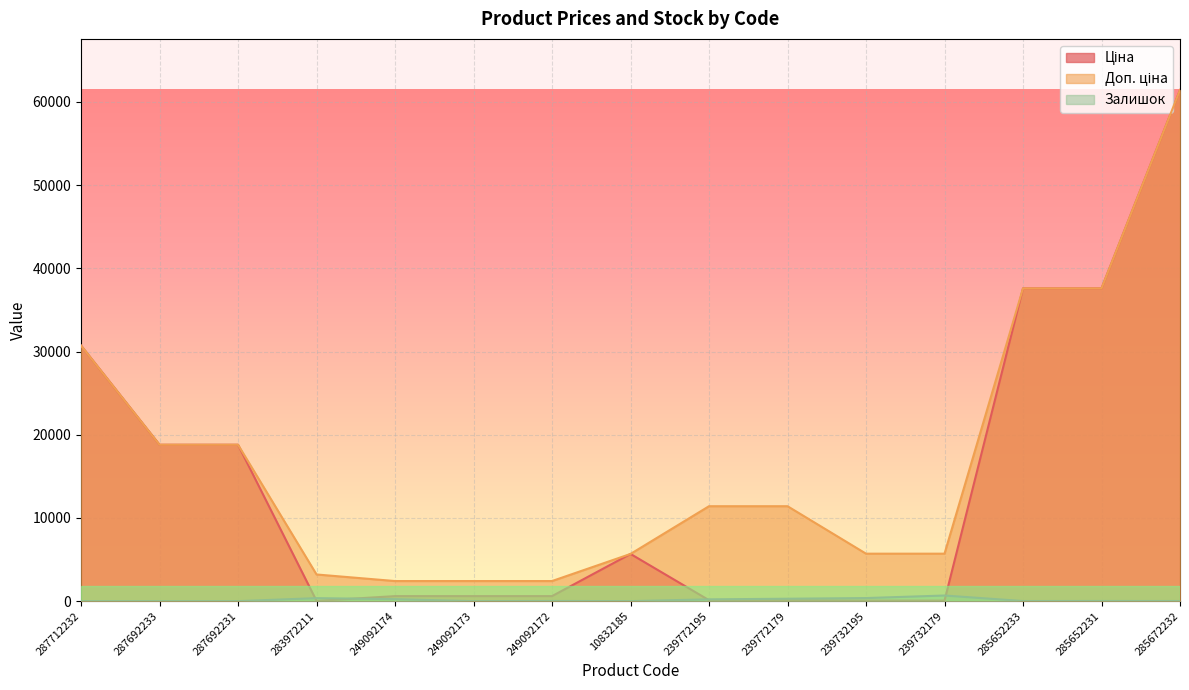

True or false: Ціна and Доп. ціна intersect in this chart.

False